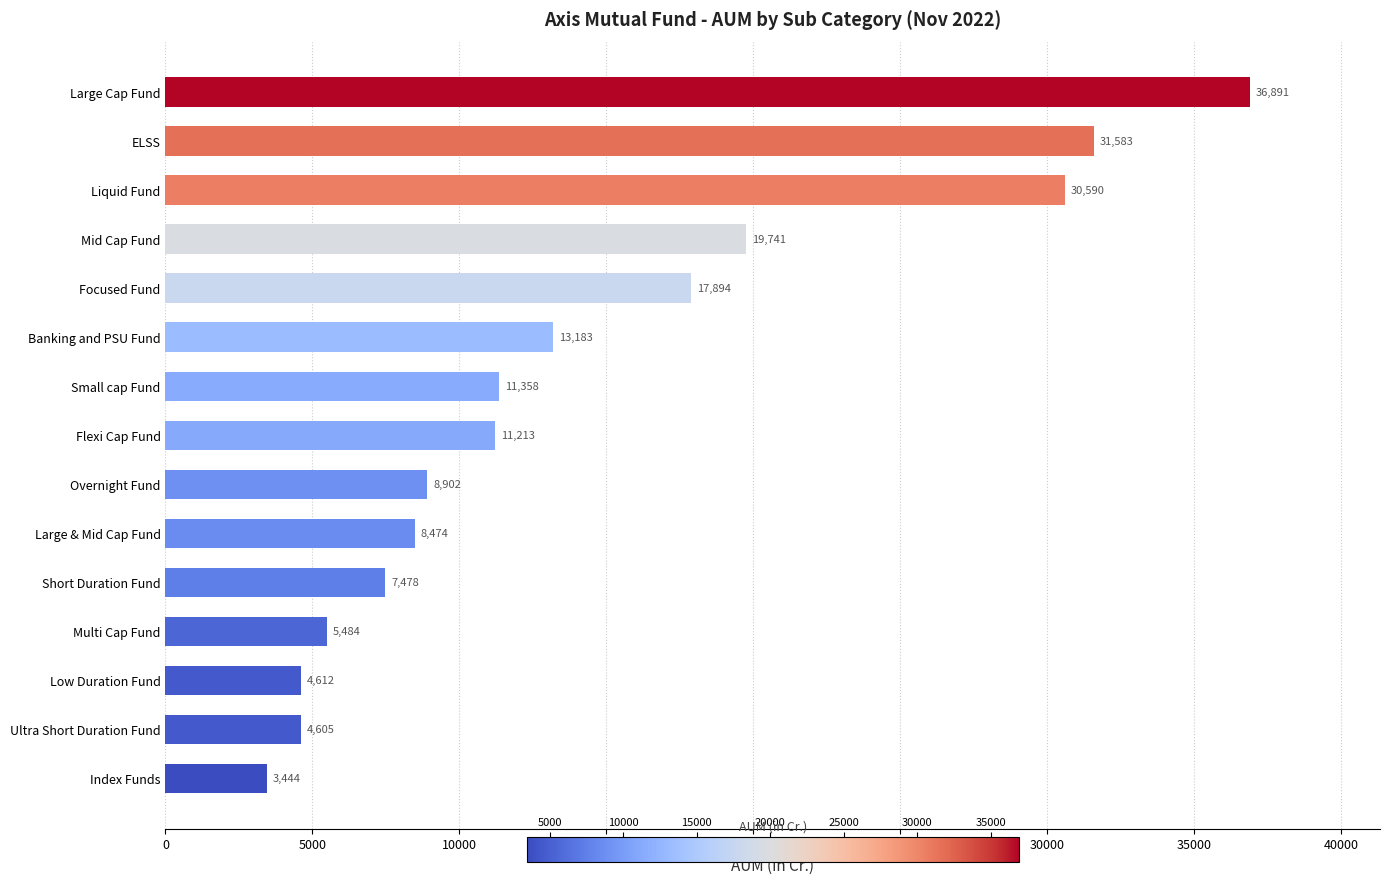

Approximately how many times larger is the value at Liquid Fund compared to Index Funds?

8.9